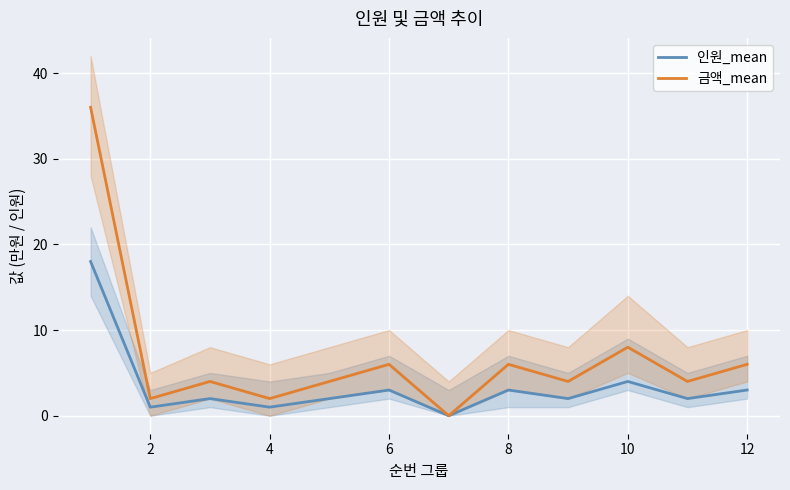

Where is the first local minimum for 인원_mean?

2